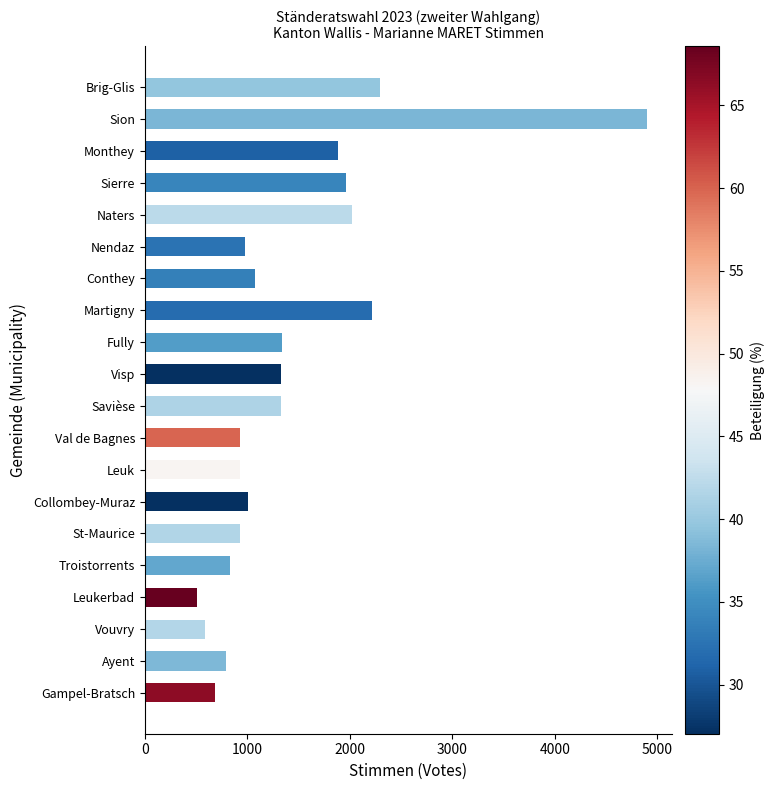

Approximately how many times larger is the value at Ayent compared to Martigny?

0.4